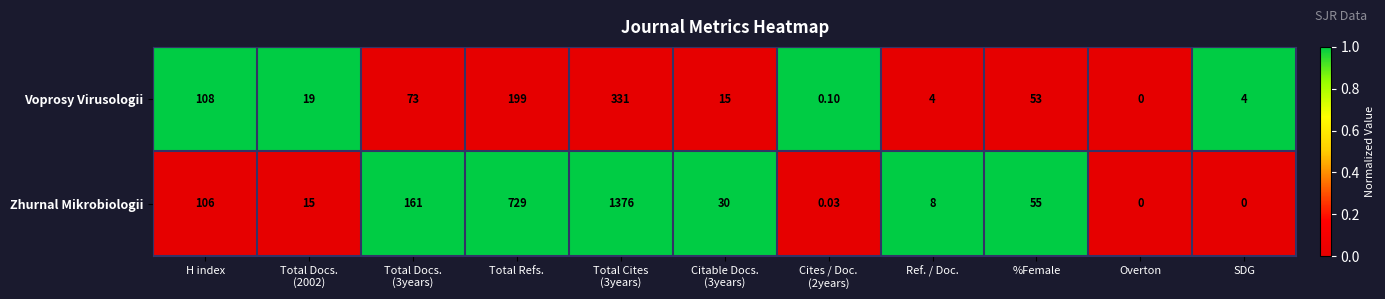

Where does the Voprosy Virusologii series first go above 19?

H index